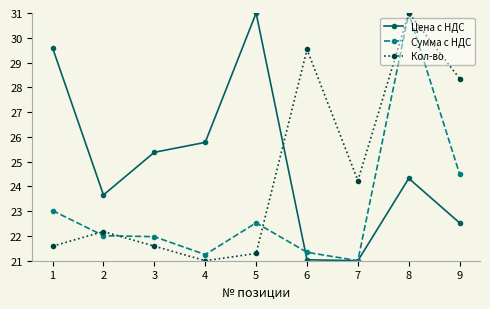

The Цена с НДС series shows 29.6 at 1. True or false?

True